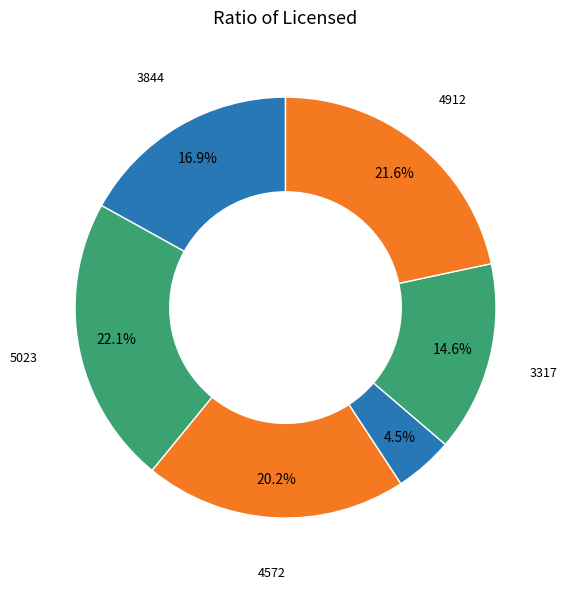

How many segments does this pie chart have?

6